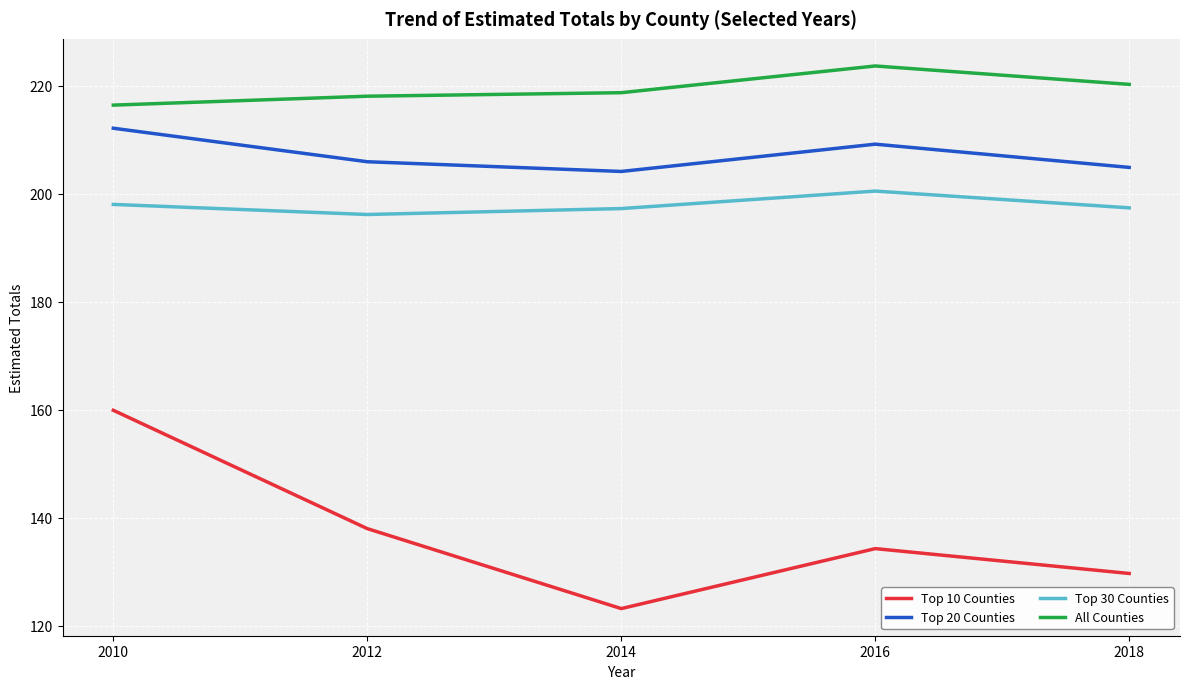

At 2016, list the series in order from largest to smallest.

All Counties, Top 20 Counties, Top 30 Counties, Top 10 Counties